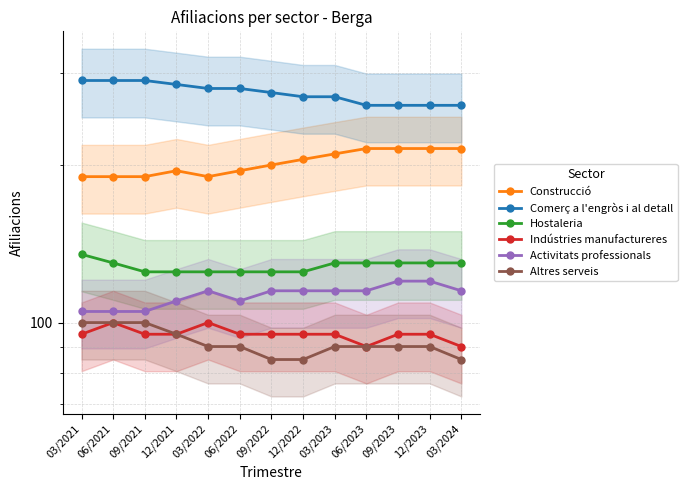

At 06/2023, list the series in order from largest to smallest.

Comerç a l'engròs i al detall, Construcció, Hostaleria, Activitats professionals, Indústries manufactureres, Altres serveis